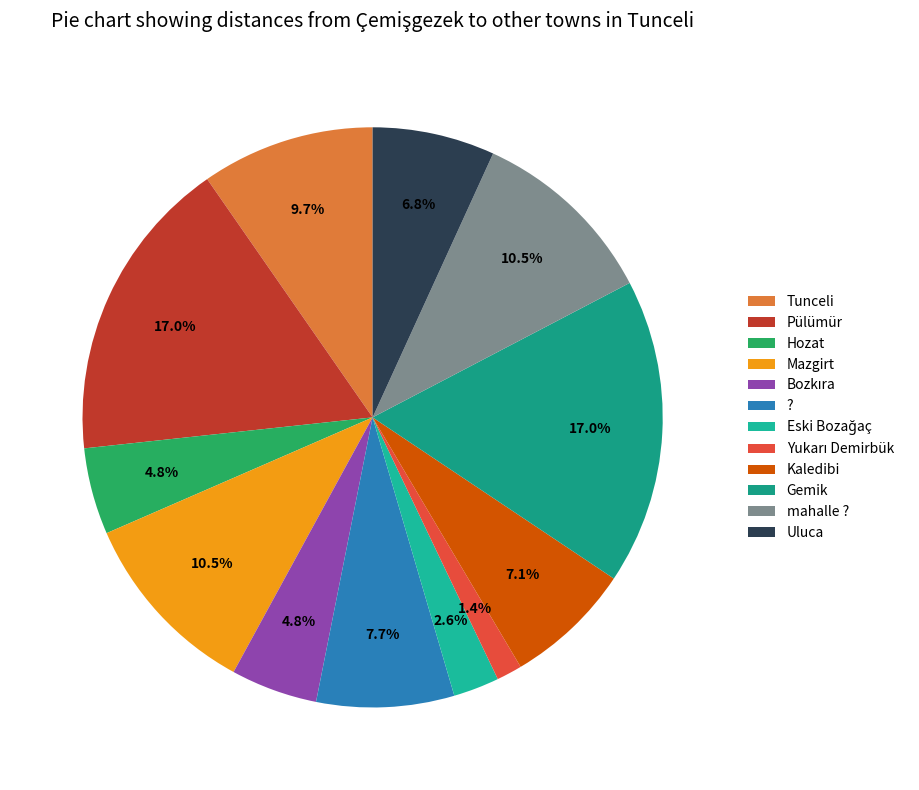

How many segments does this pie chart have?

12